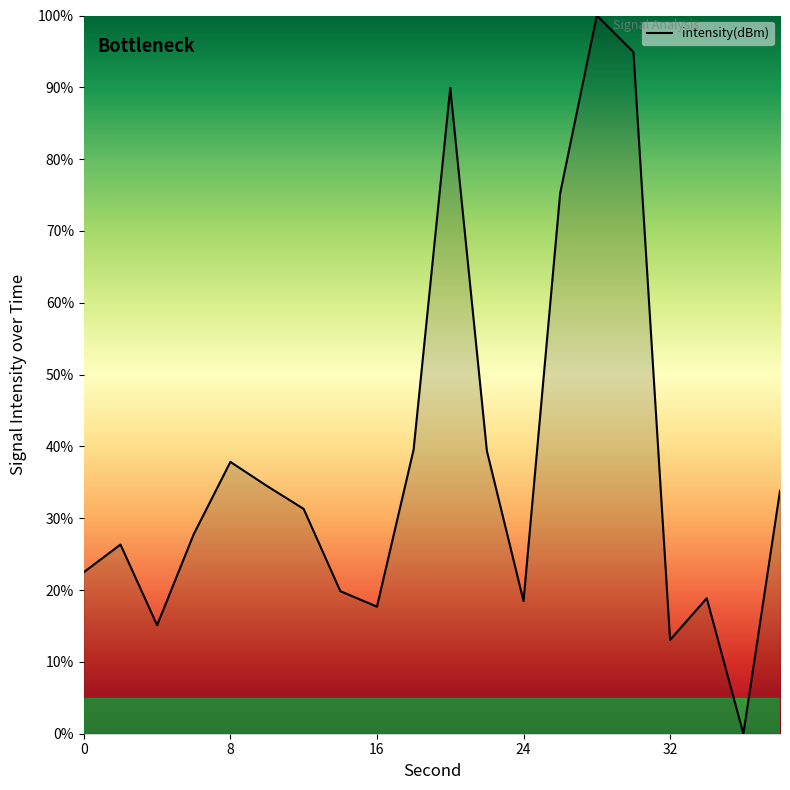

What is the greatest value displayed?

100.0